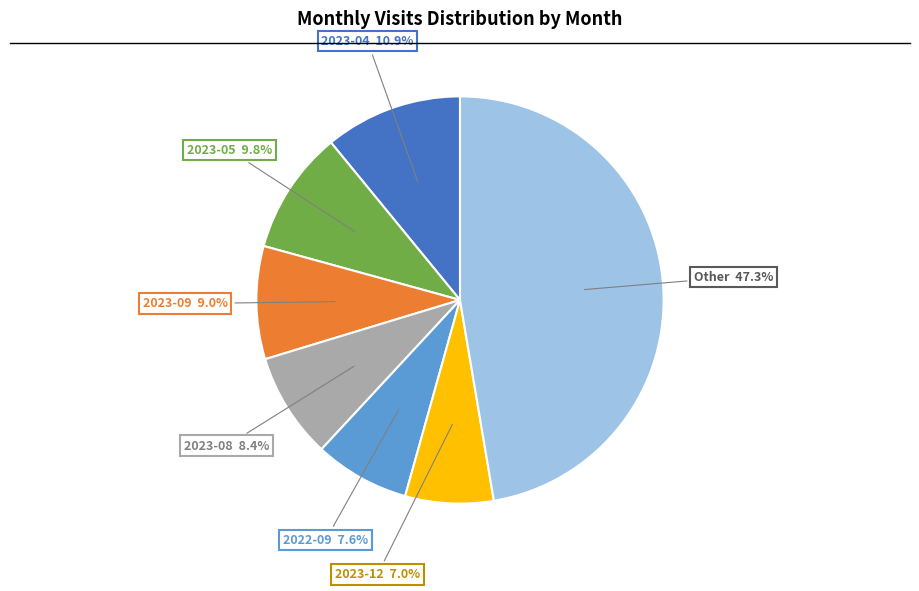

To the nearest percent, what is the average slice percentage?

14%